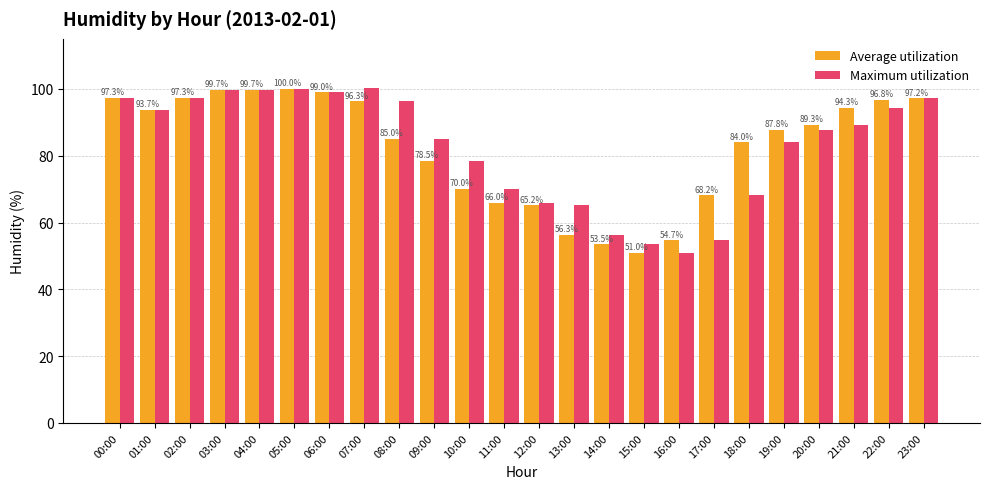

What is the minimum value for Average utilization?

51.0